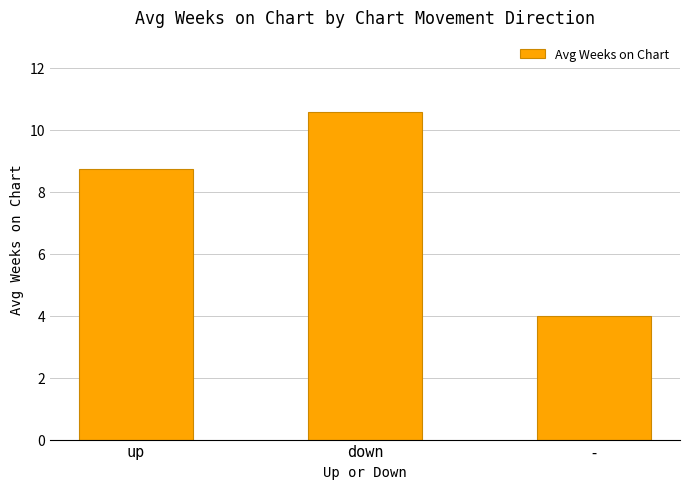

How many bars are there in total?

3